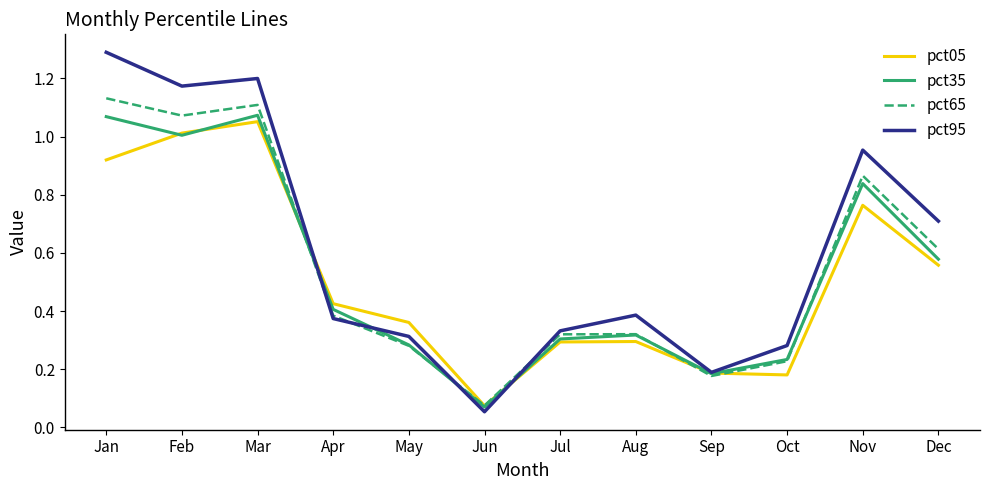

What is the average value of the pct65 series?

0.5